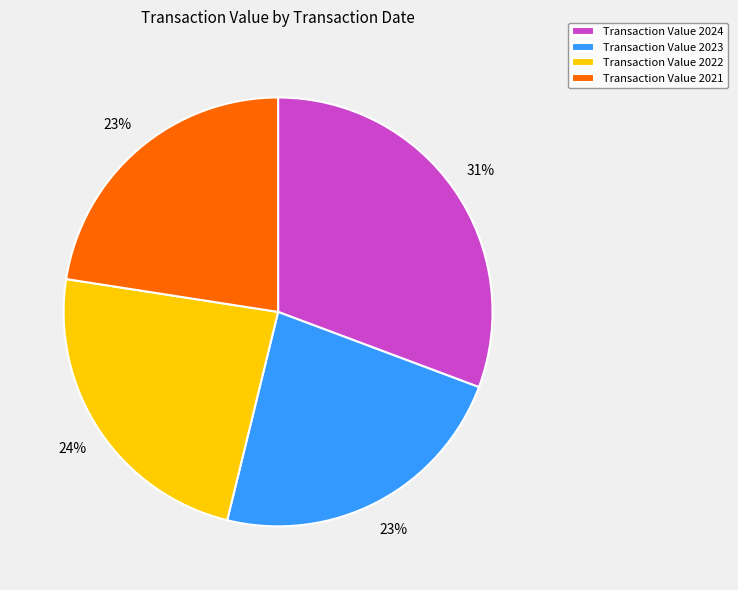

Which category has the biggest portion of the pie?

Transaction Value 2024